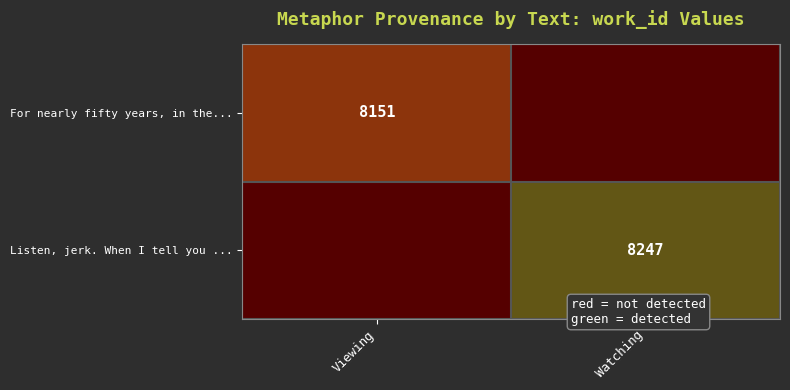

Count the number of categories in the chart.

2